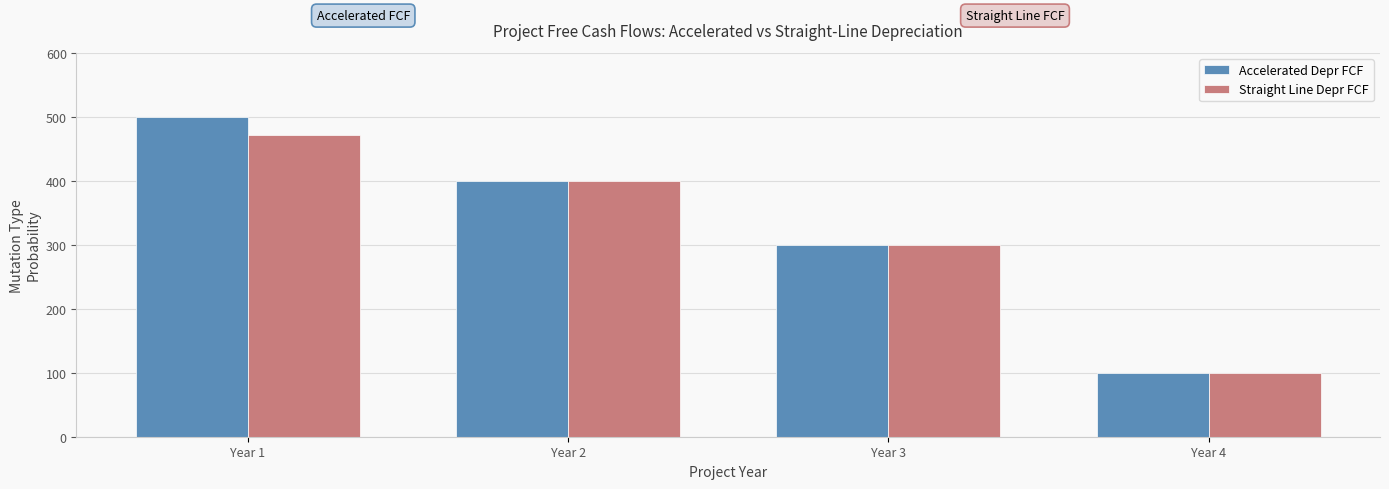

How many distinct data groups are displayed?

2